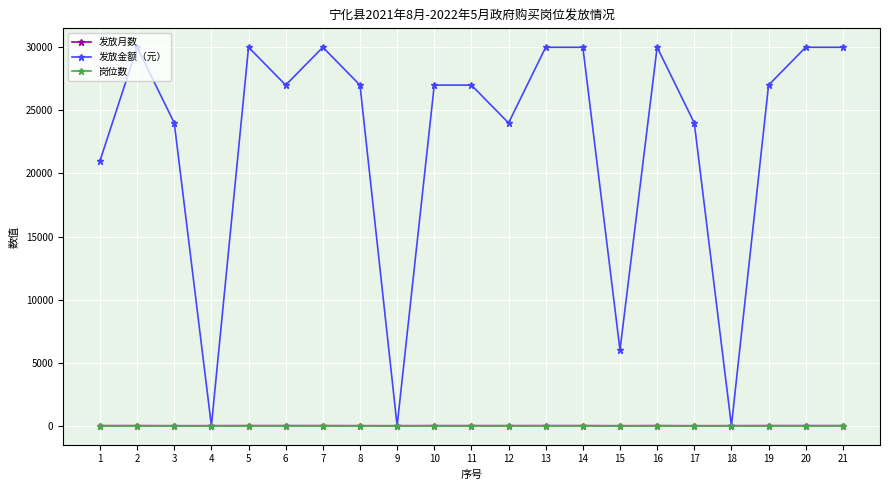

The value of 岗位数 at 4 is 0. True or false?

True